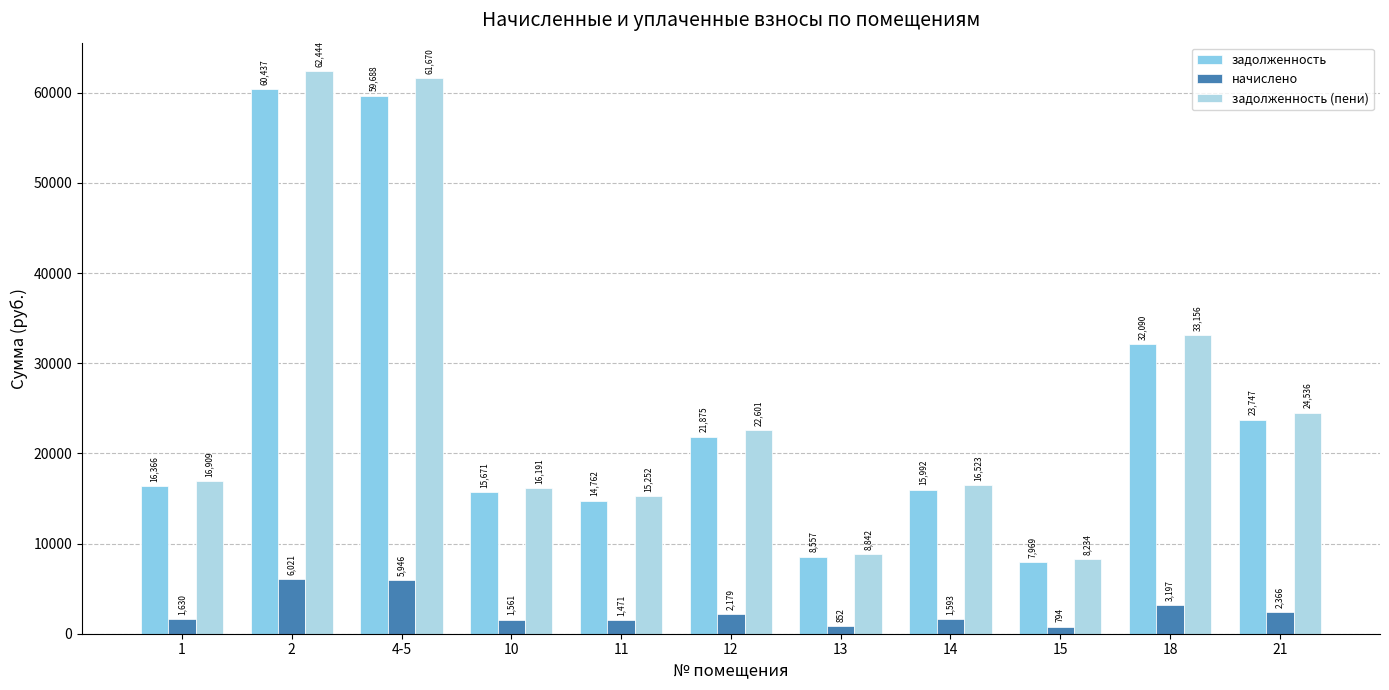

What is the average value of the начислено series?

2510.0